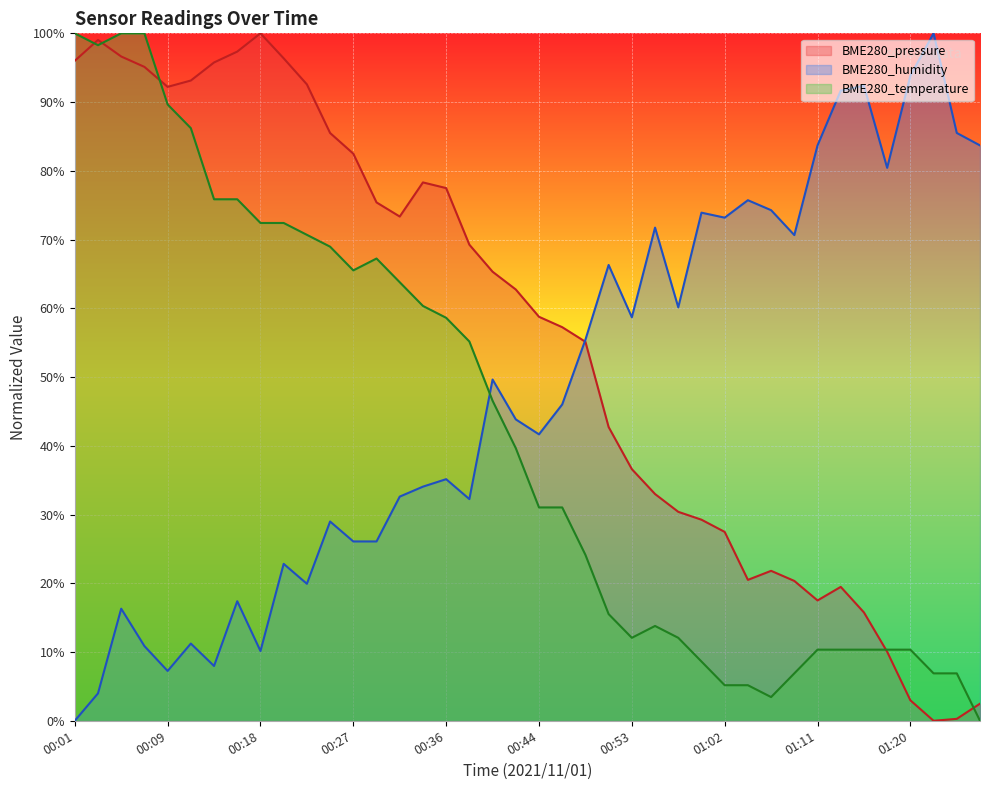

Between 01:00 and 01:20, which is larger?

01:00